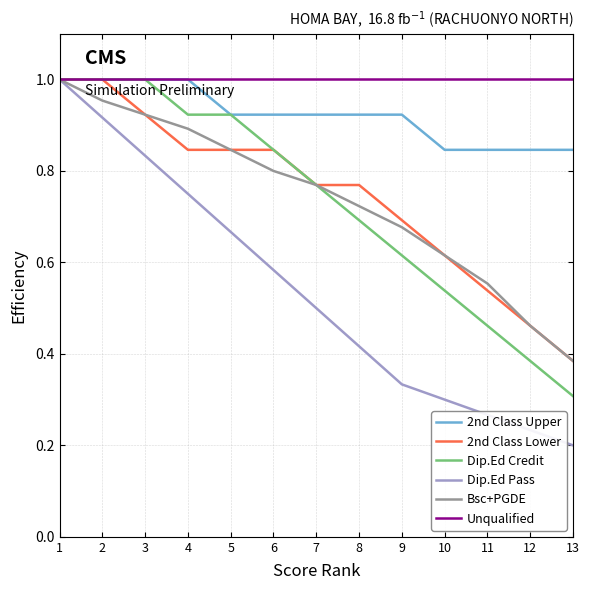

At which category does the chart reach its minimum across all series?

13